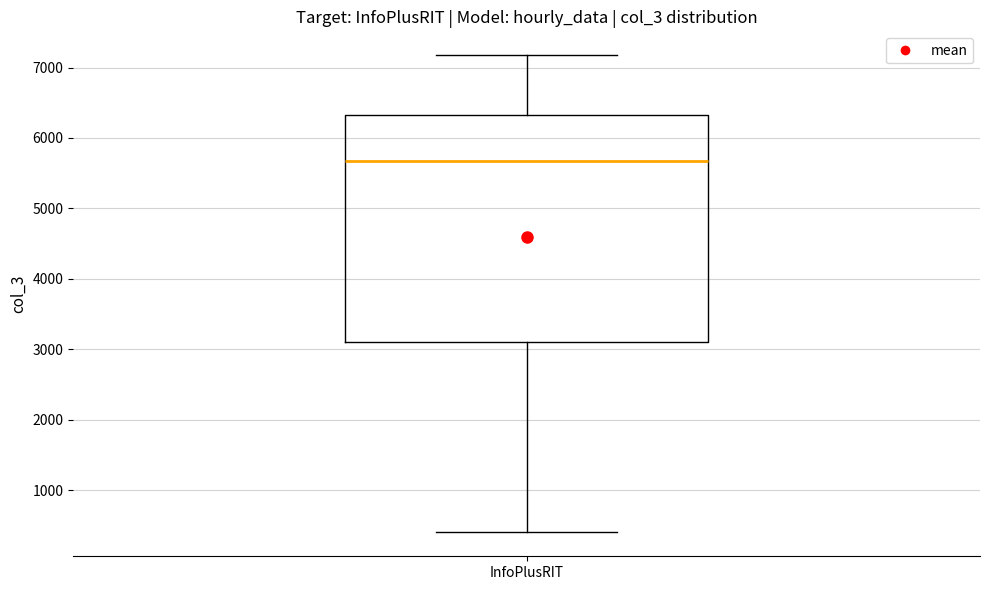

Read this box plot against the y-axis: the position of the median line, the range covered by the box, and the ends of both whiskers. The values are not printed on the chart, so give them approximately, as read against the axis.

median 5700, box 3100 to 6300, whiskers 400 to 7200